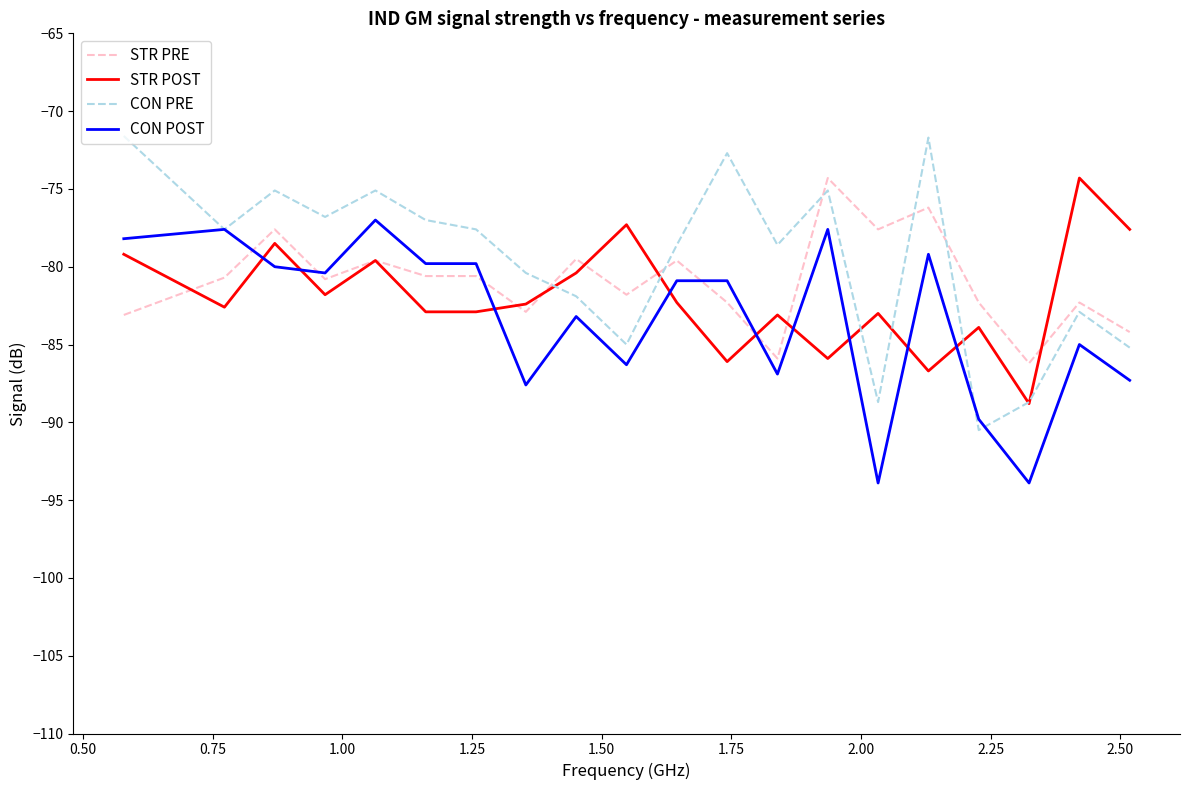

After their last crossing, which series has the higher values: STR PRE or CON PRE?

STR PRE